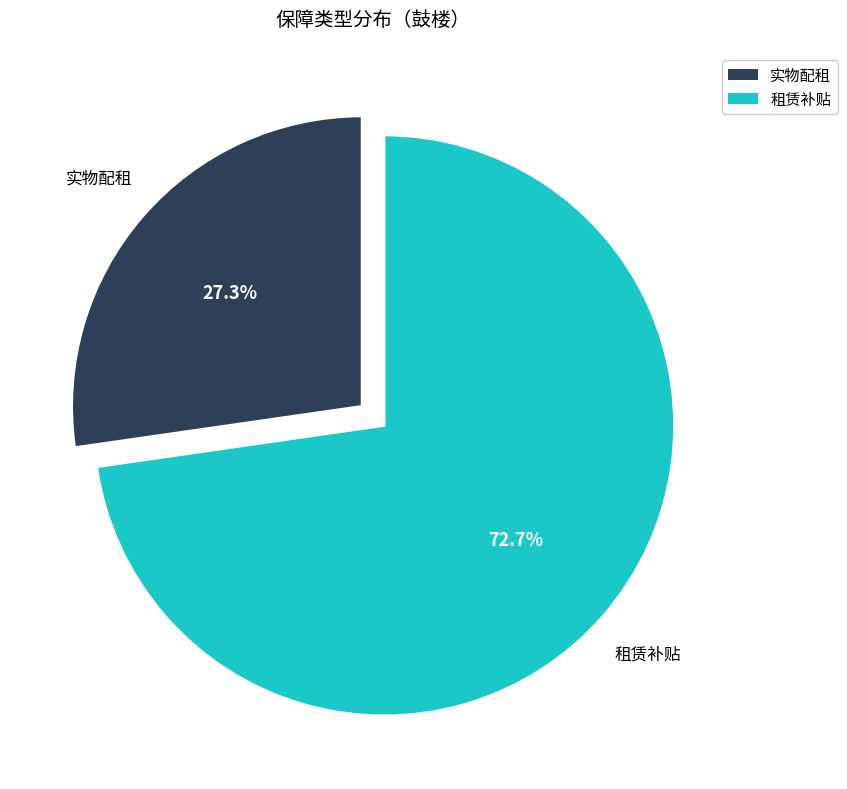

Does 实物配租 account for over 50% of the chart?

No